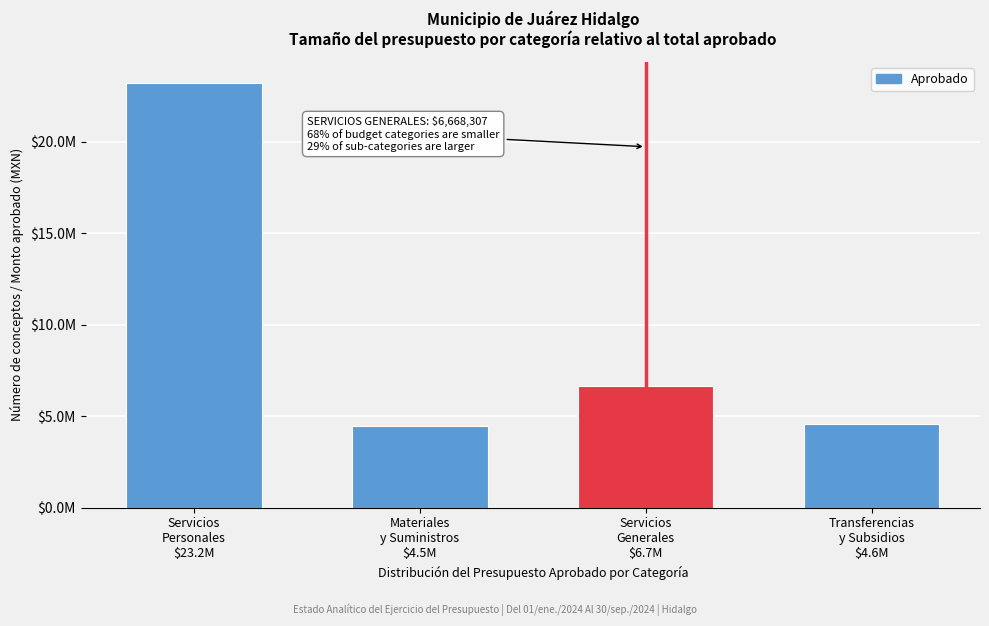

Are the bars horizontal?

No